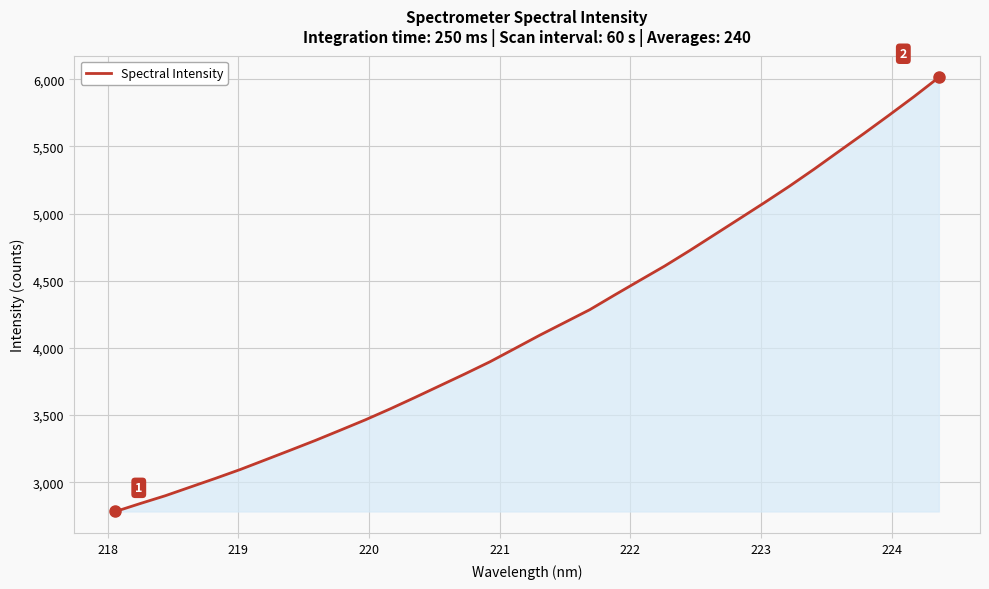

How many lines are shown in the chart?

1